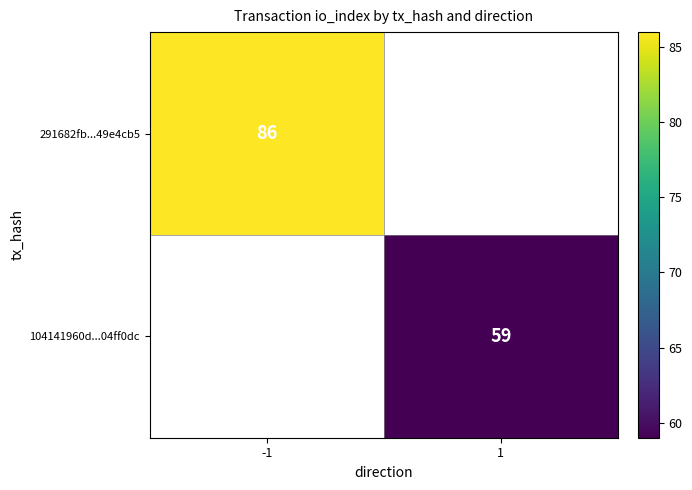

Is it true that 291682fb...49e4cb5 equals 34 at -1?

False